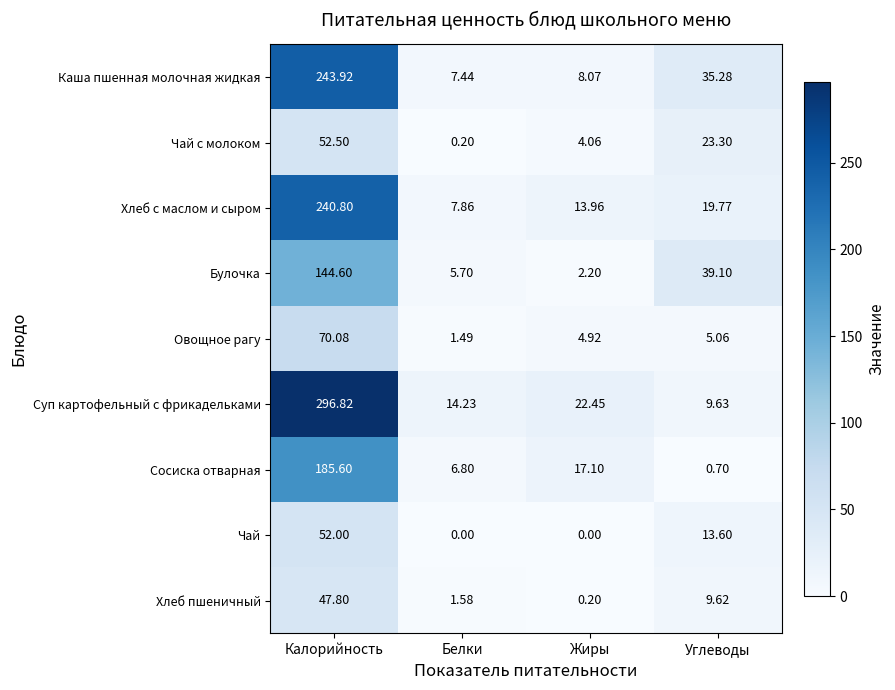

How many distinct data groups are displayed?

9